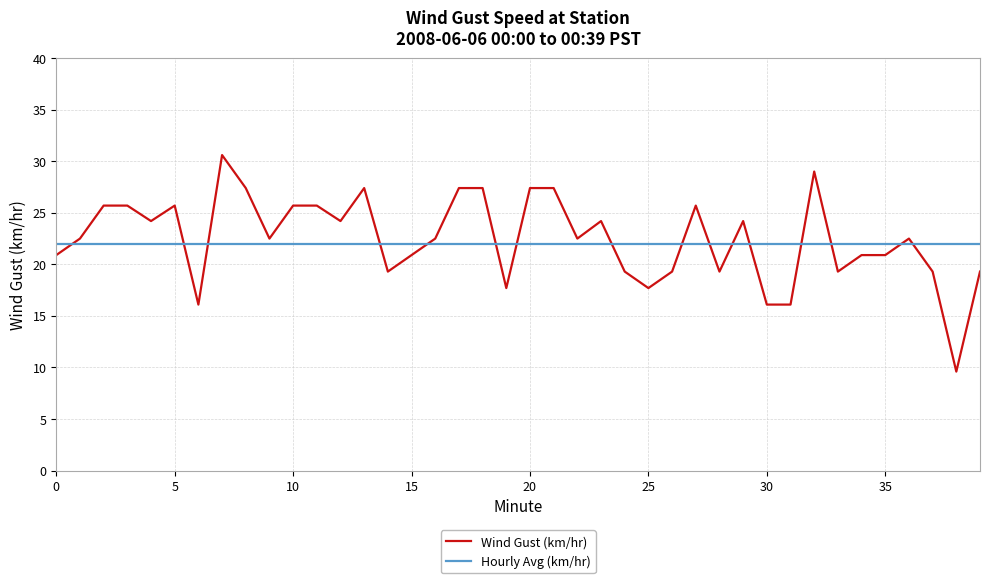

What is the lowest value of the Wind Gust (km/hr) series?

9.6